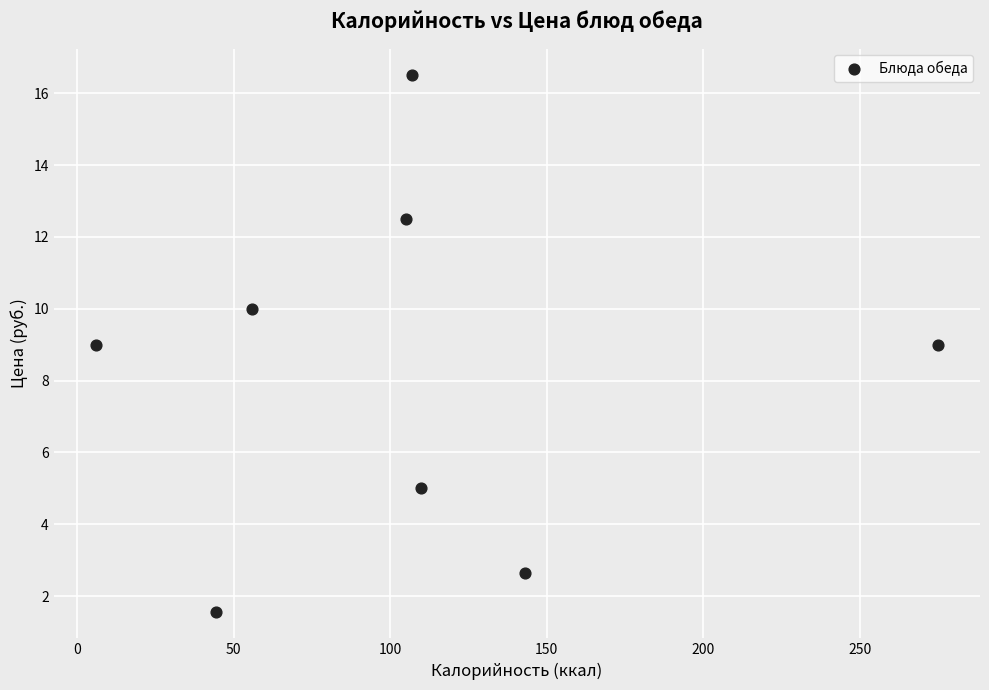

What is the range of Y values (max minus min)?

14.9